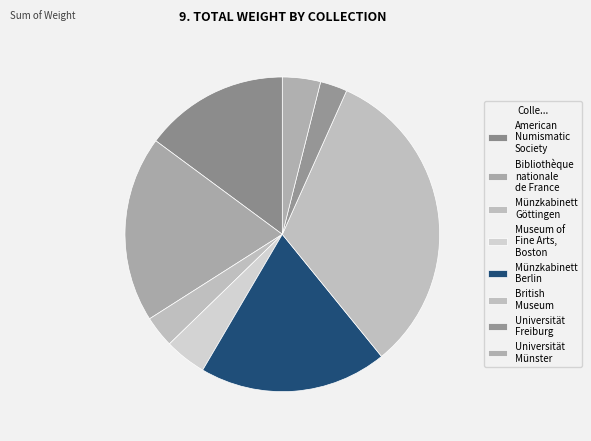

How many segments does this pie chart have?

8